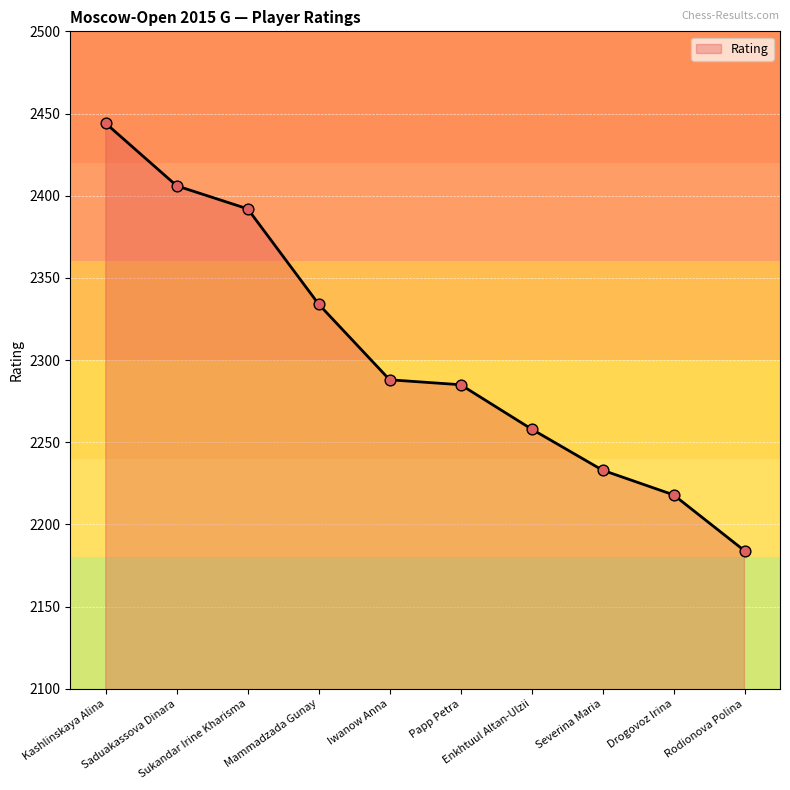

What is the change in value from Saduakassova Dinara to Iwanow Anna?

-118